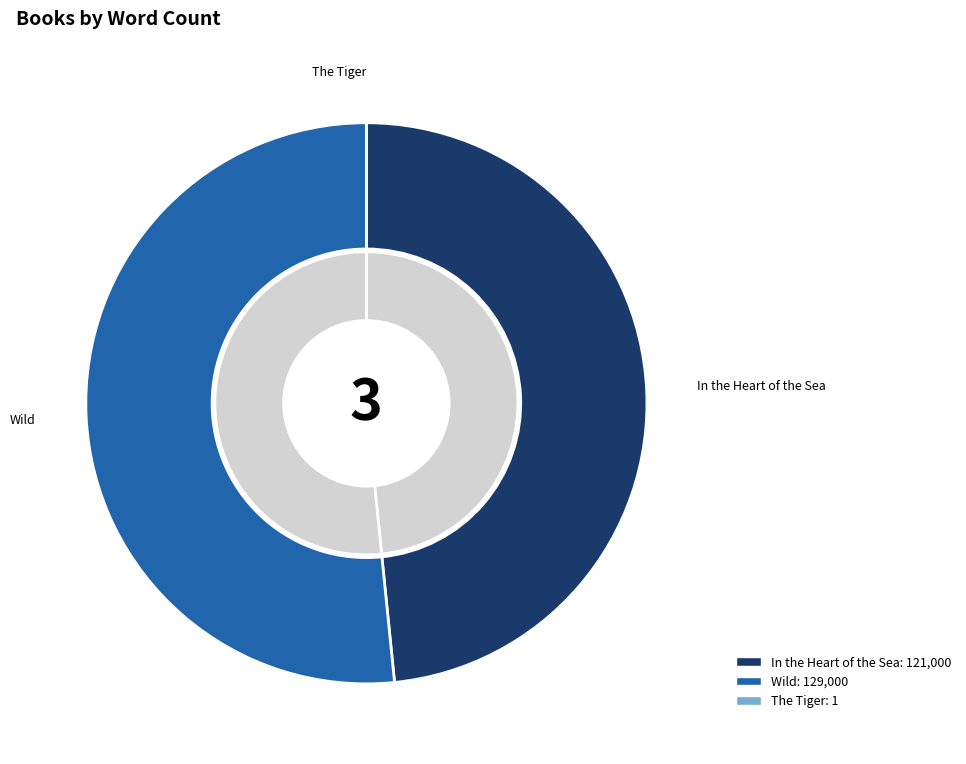

Between Wild and In the Heart of the Sea, which is larger?

Wild